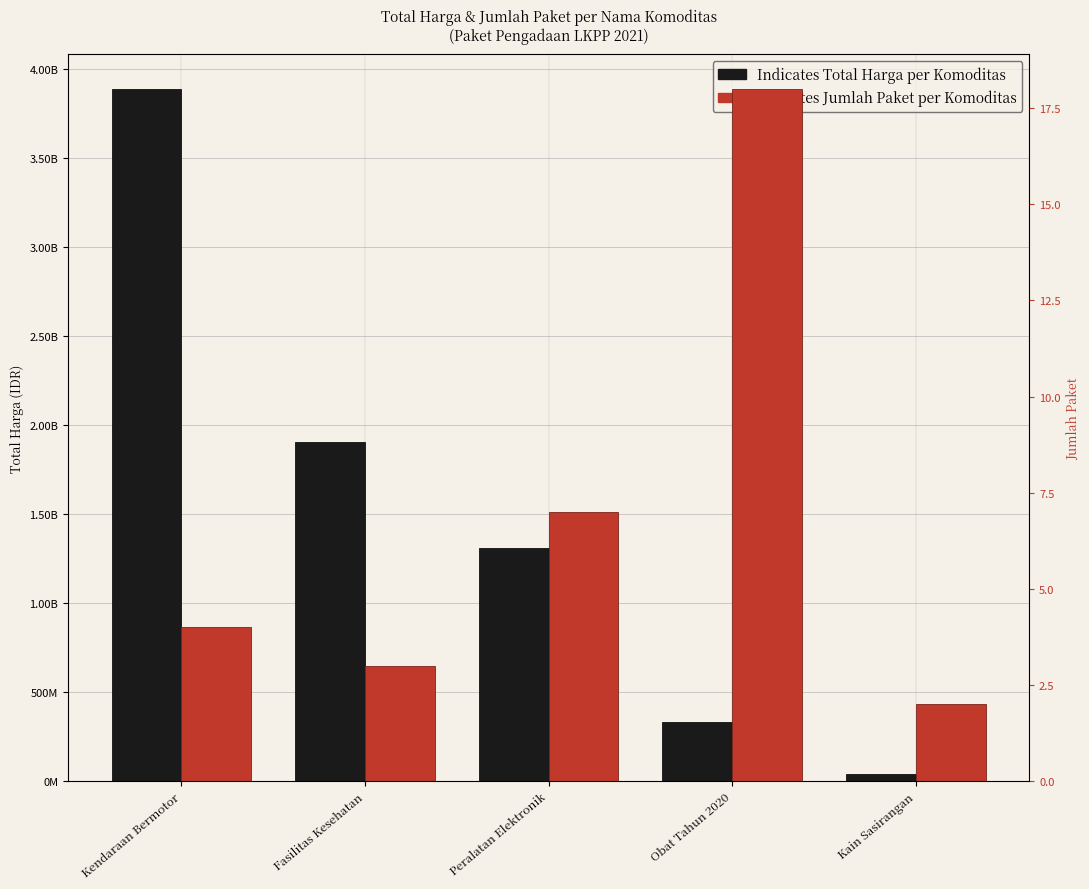

What position from the right is Obat Tahun 2020?

2